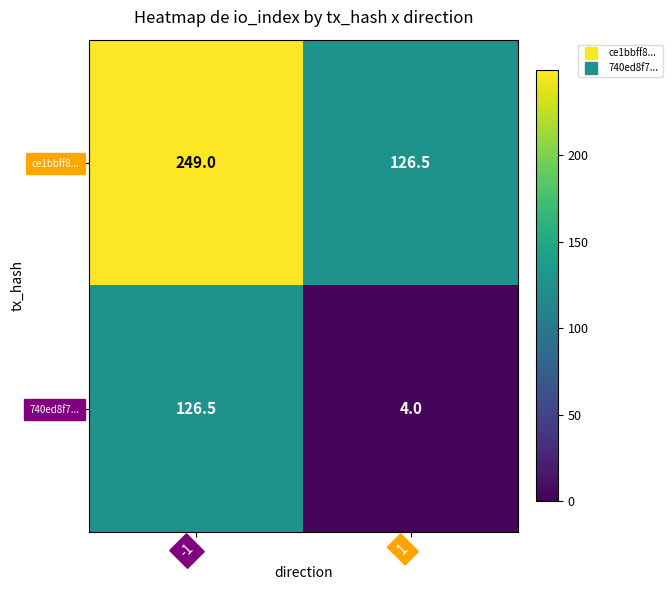

Rank the series by their average value, from lowest to highest.

740ed8f7..., ce1bbff8...